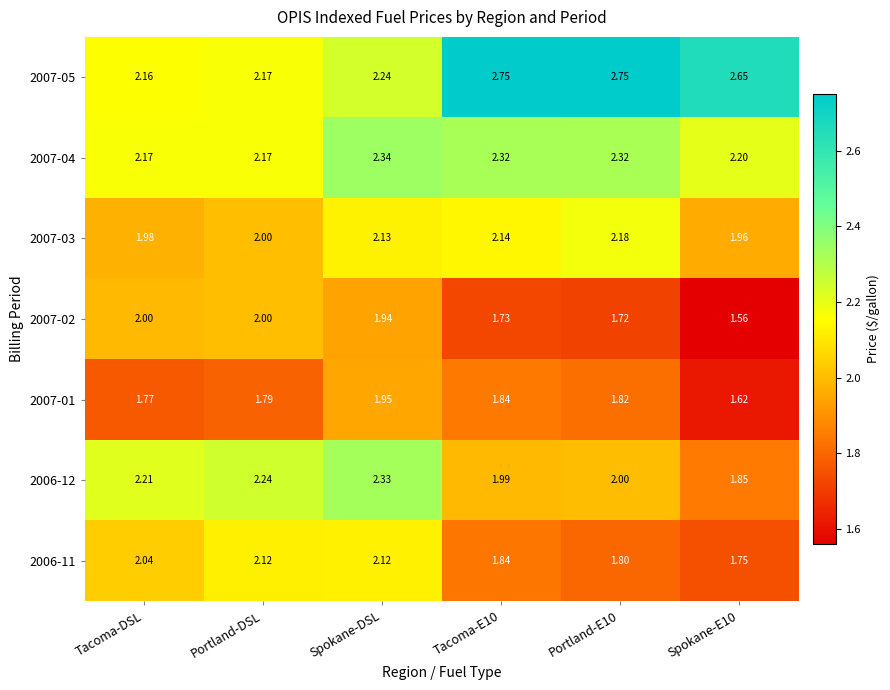

List the series in order of their peak value, highest first.

2007-05, 2007-04, 2006-12, 2007-03, 2006-11, 2007-02, 2007-01